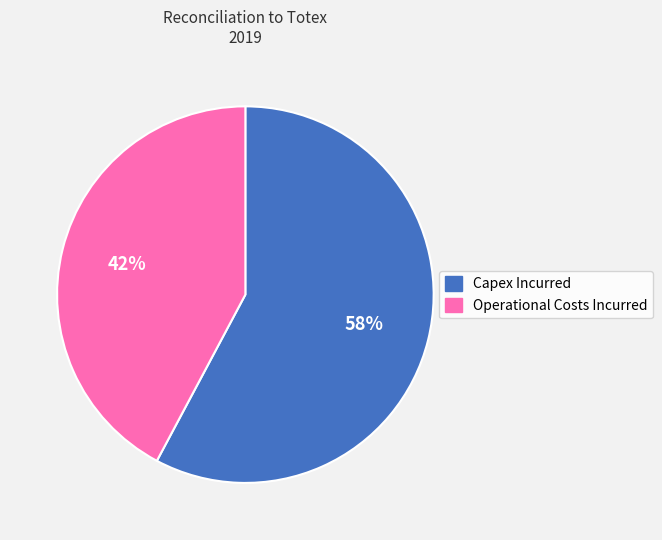

To the nearest percent, what is the difference between the largest and smallest slice percentages?

16%